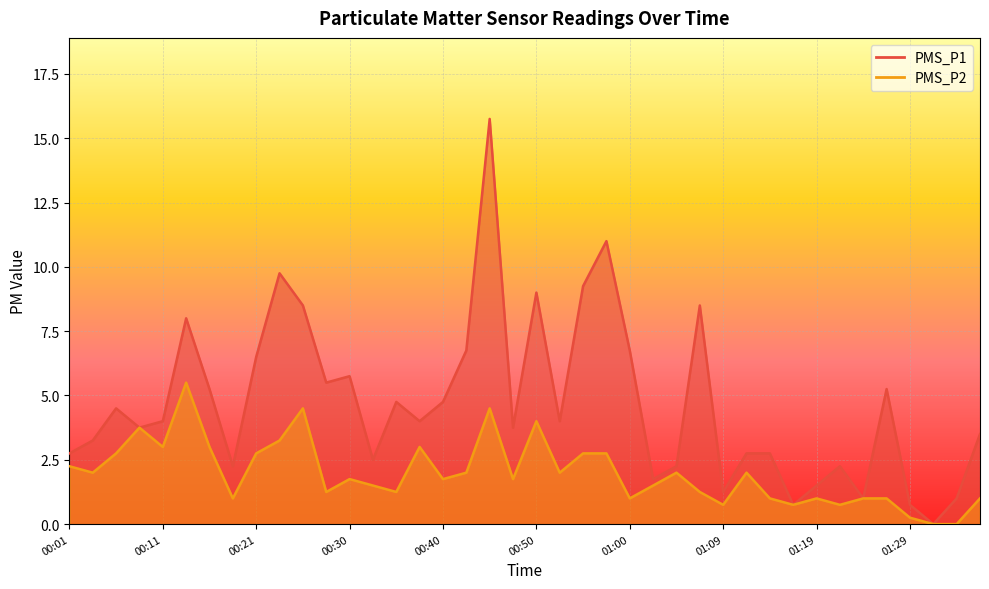

Reading left to right, transcribe all the data shown in this chart.

PMS_P1: 00:01=2.8	00:04=3.2	00:06=4.5	00:08=3.8	00:11=4.0	00:13=8.0	00:16=5.2	00:18=2.2	00:21=6.5	00:23=9.8	00:26=8.5	00:28=5.5	00:30=5.8	00:33=2.5	00:35=4.8	00:38=4.0	00:40=4.8	00:43=6.8	00:45=15.8	00:47=3.8	00:50=9.0	00:52=4.0	00:55=9.2	00:57=11.0	01:00=6.8	01:02=1.8	01:04=2.2	01:07=8.5	01:09=1.2	01:12=2.8	01:14=2.8	01:17=0.8	01:19=1.5	01:21=2.2	01:24=1.0	01:26=5.2	01:29=0.8	01:31=0.0	01:33=1.0	01:36=3.5
PMS_P2: 00:01=2.2	00:04=2.0	00:06=2.8	00:08=3.8	00:11=3.0	00:13=5.5	00:16=3.0	00:18=1.0	00:21=2.8	00:23=3.2	00:26=4.5	00:28=1.2	00:30=1.8	00:33=1.5	00:35=1.2	00:38=3.0	00:40=1.8	00:43=2.0	00:45=4.5	00:47=1.8	00:50=4.0	00:52=2.0	00:55=2.8	00:57=2.8	01:00=1.0	01:02=1.5	01:04=2.0	01:07=1.2	01:09=0.8	01:12=2.0	01:14=1.0	01:17=0.8	01:19=1.0	01:21=0.8	01:24=1.0	01:26=1.0	01:29=0.2	01:31=0.0	01:33=0.0	01:36=1.0